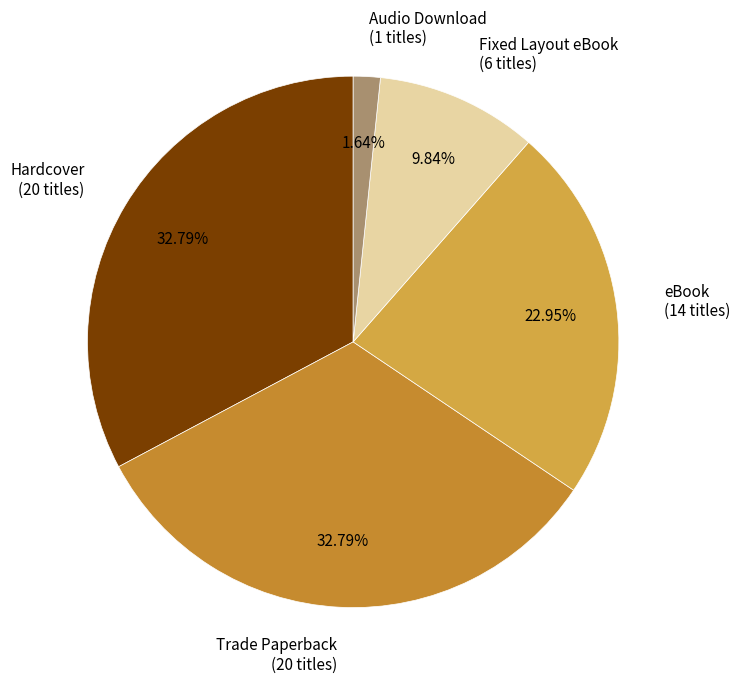

Does Fixed Layout eBook represent more than half of the total?

No